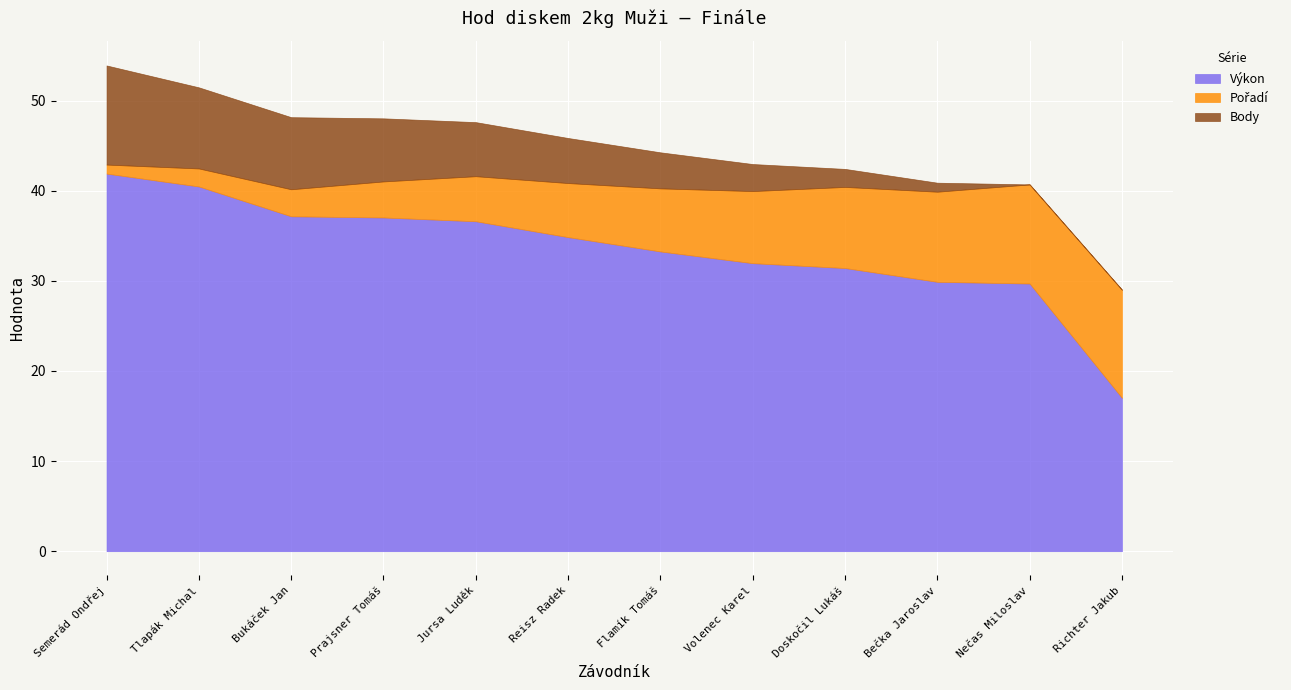

What position from the left is Prajsner Tomáš?

4